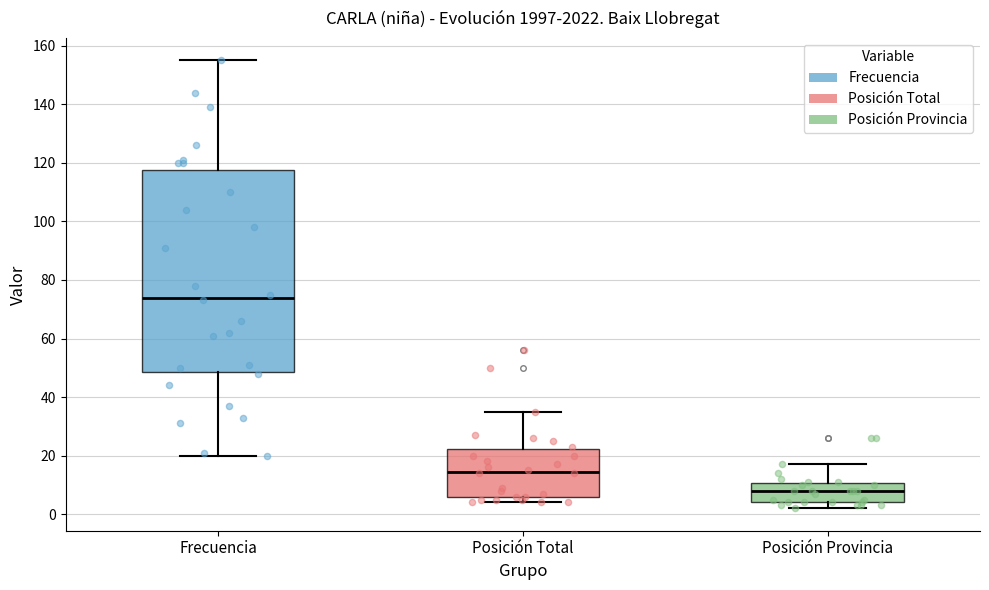

Where does the lower whisker of the box for Frecuencia end on the y-axis? The values are not printed on the chart, so give them approximately, as read against the axis.

20